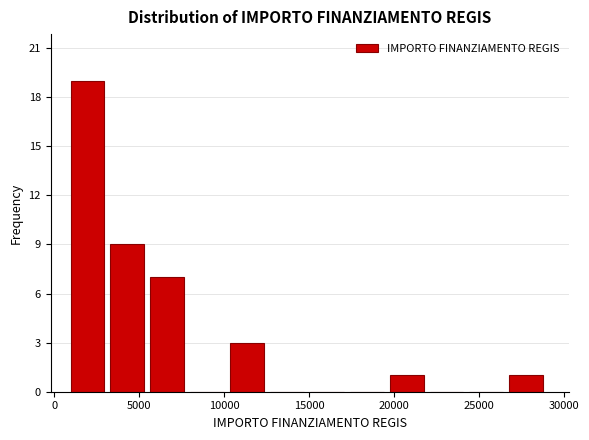

How tall is the bar that spans 3500 to 5500 on the x-axis? Neither the bar edges nor the heights are printed on the chart, so give them approximately, as read against the axes.

9